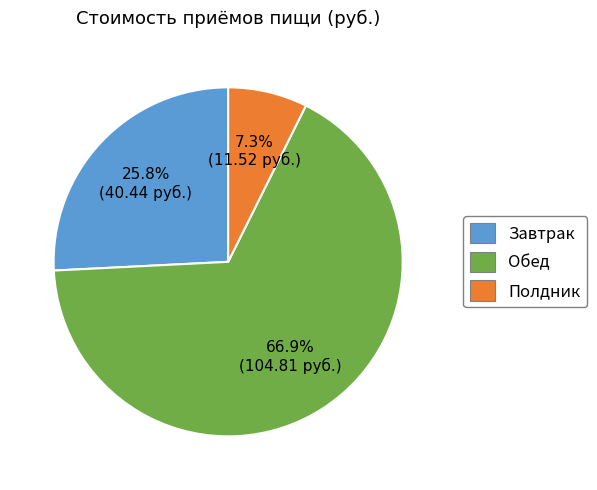

Is it true that Полдник is 21% of the pie?

False